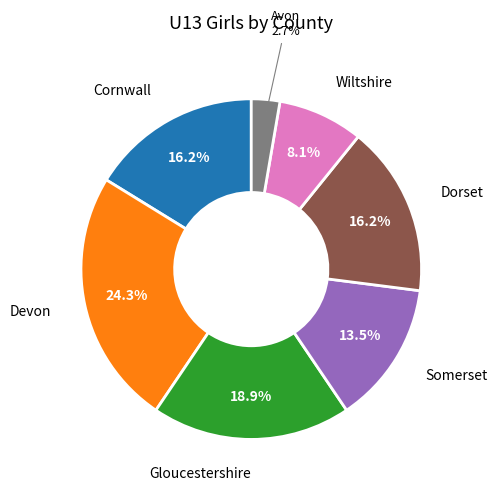

Is there a majority slice in this chart?

No